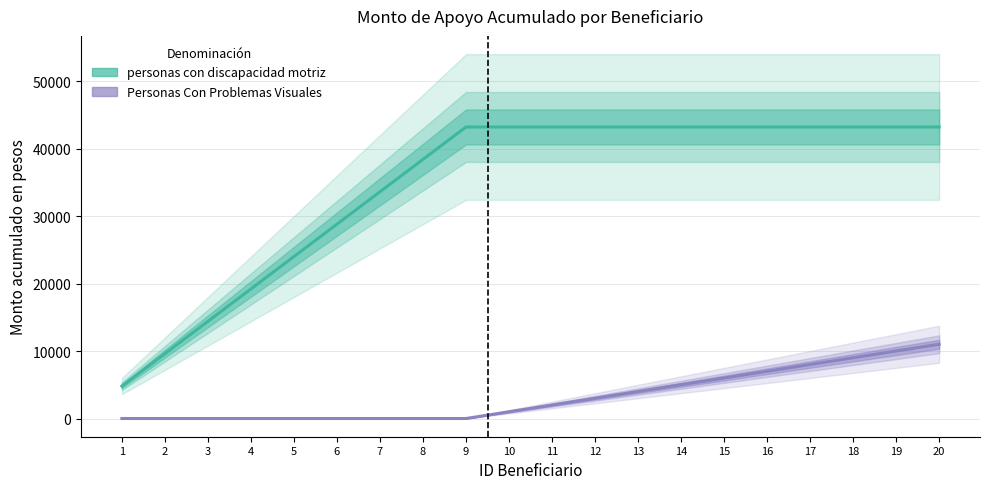

Reading left to right, transcribe all the data shown in this chart.

personas con discapacidad motriz: 1=4800	2=9600	3=14400	4=19200	5=24000	6=28800	7=33600	8=38400	9=43200	10=43200	11=43200	12=43200	13=43200	14=43200	15=43200	16=43200	17=43200	18=43200	19=43200	20=43200
Personas Con Problemas Visuales: 1=0	2=0	3=0	4=0	5=0	6=0	7=0	8=0	9=0	10=1000	11=2000	12=3000	13=4000	14=5000	15=6000	16=7000	17=8000	18=9000	19=10000	20=11000